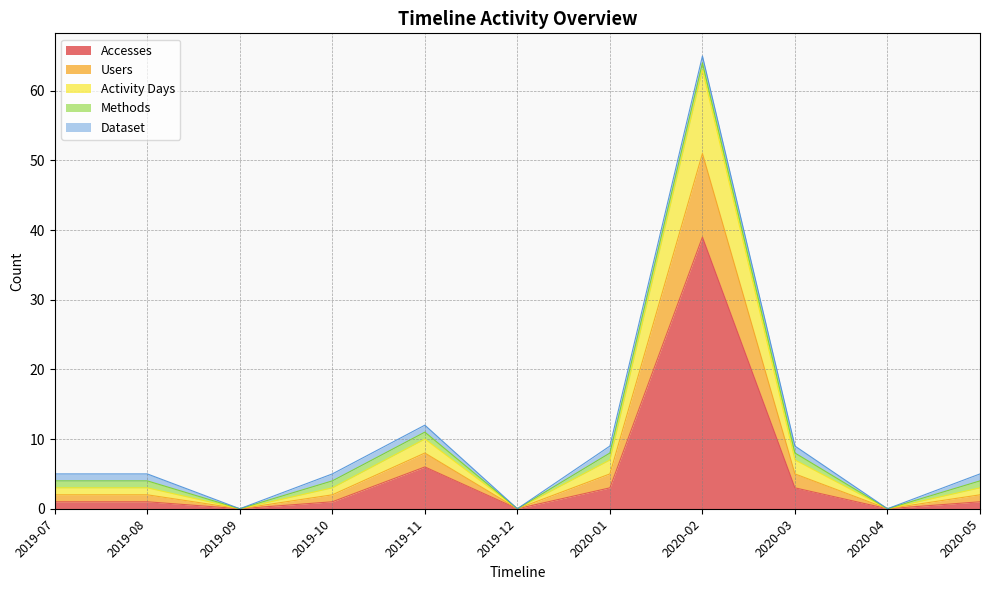

At which category is the sum across all series the highest?

2020-02